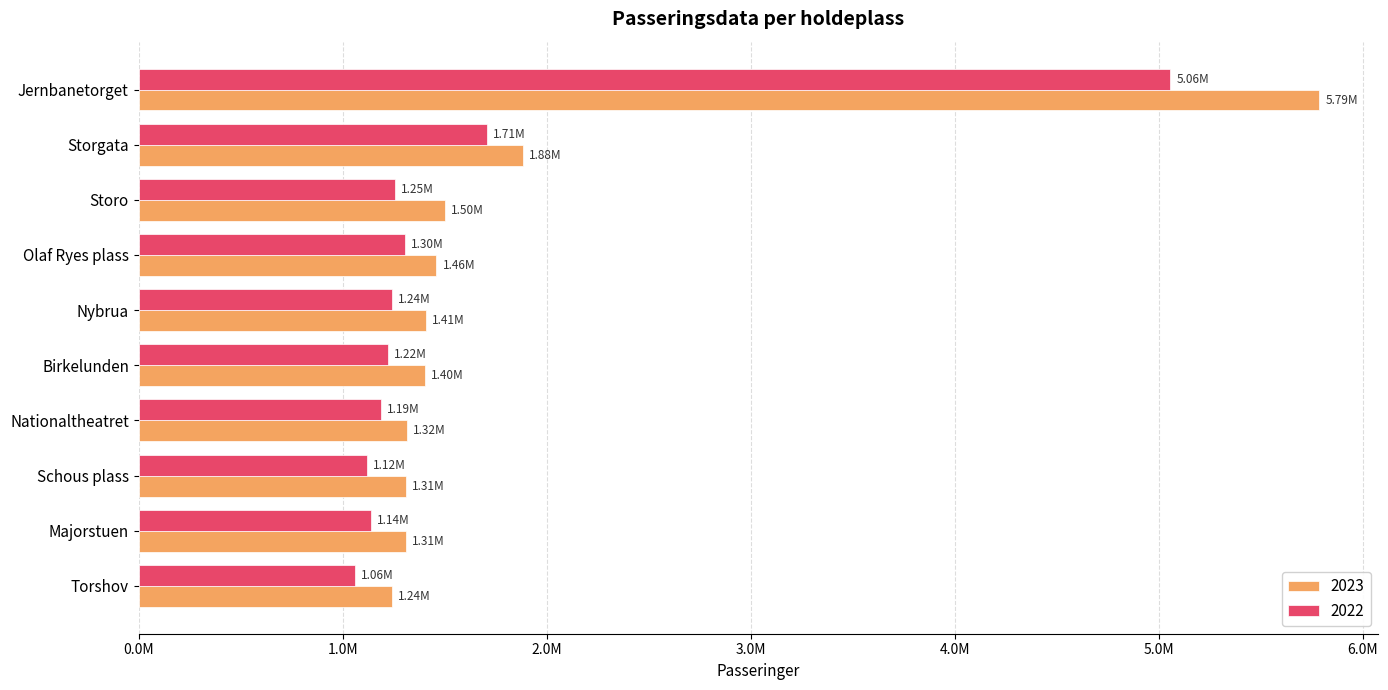

What are all the series names shown in the legend?

2023, 2022